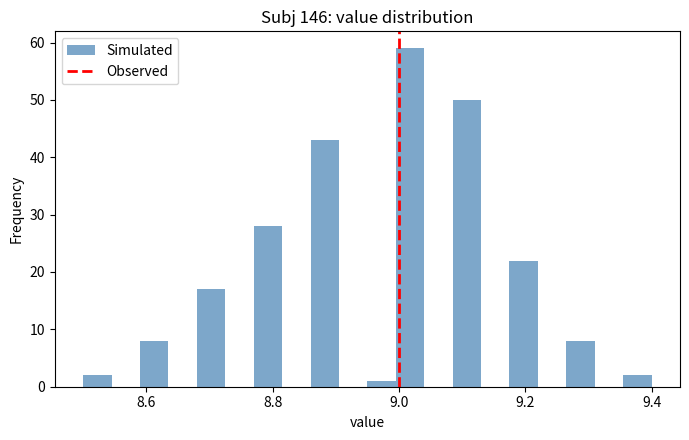

Read against the x-axis, roughly where is the centre of the tallest bar?

9.02